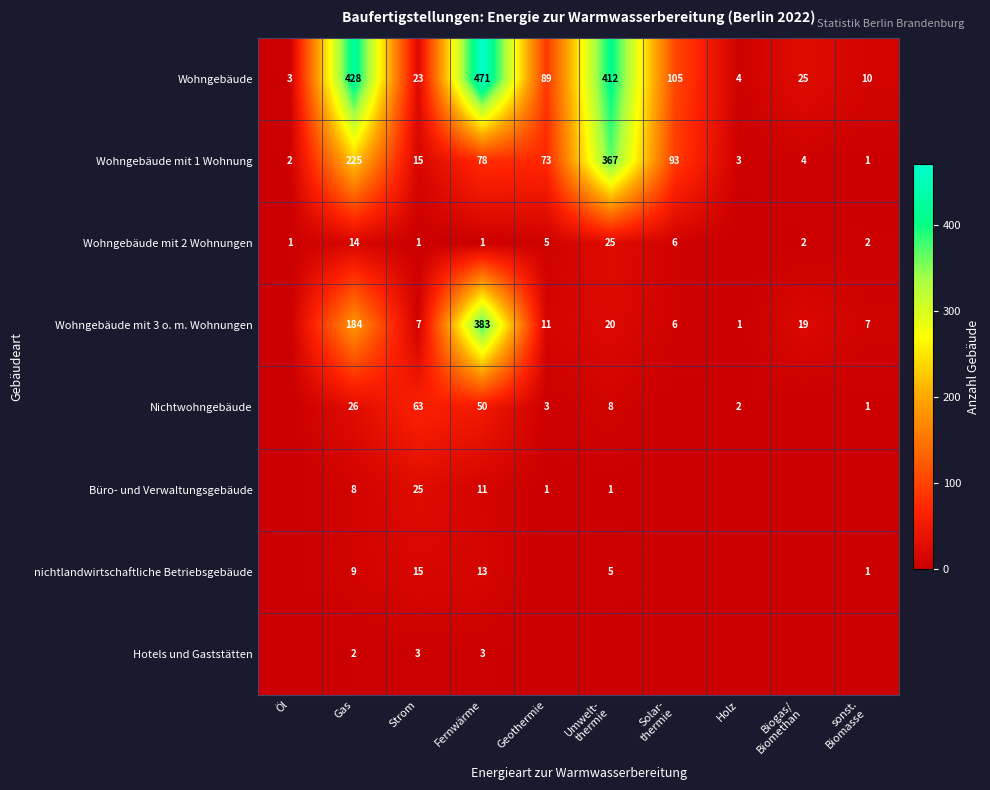

What value does the Wohngebäude series have at Öl?

3